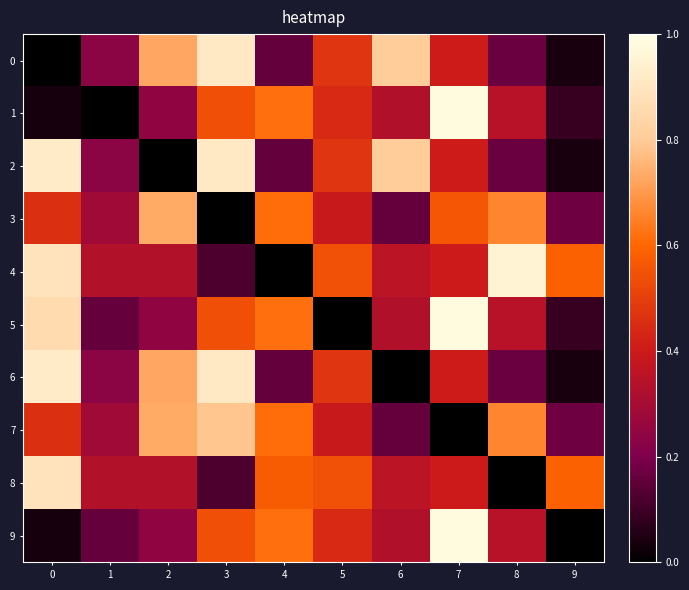

At which category is the sum across all series the highest?

7